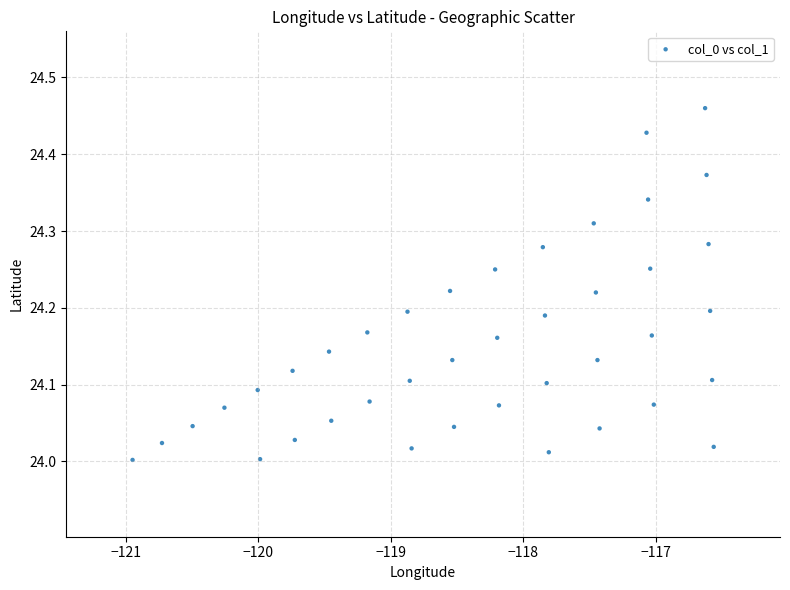

What is the range of Y values (max minus min)?

0.5